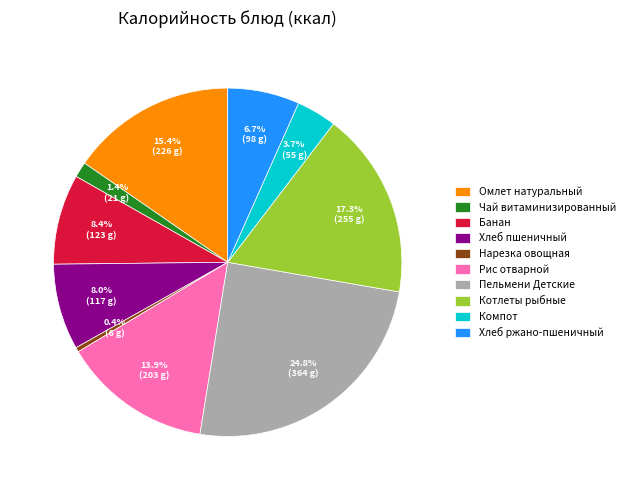

Is it true that Рис отварной is 8% of the pie?

False